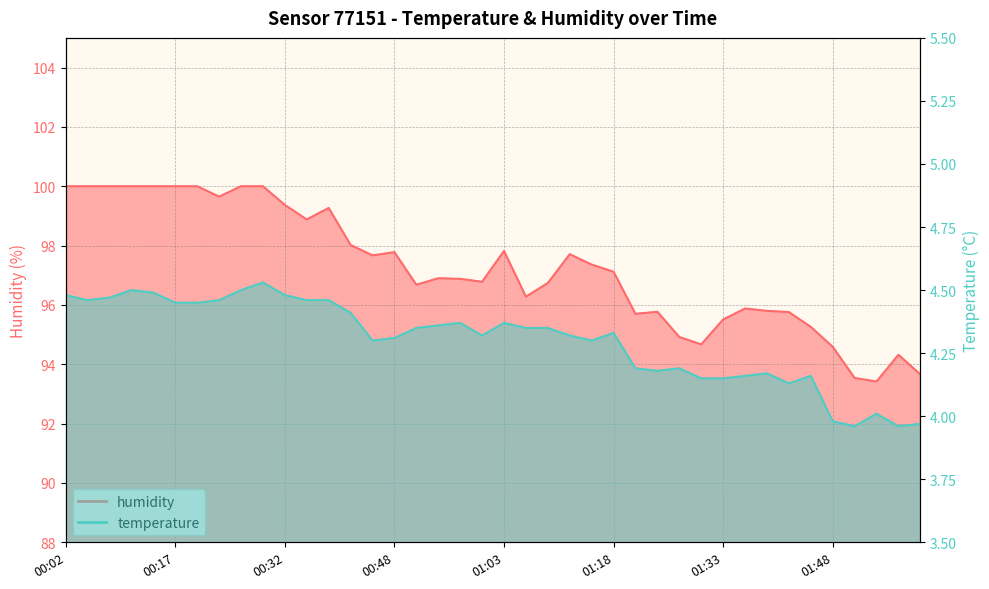

Which label corresponds to the largest value in the chart?

00:02